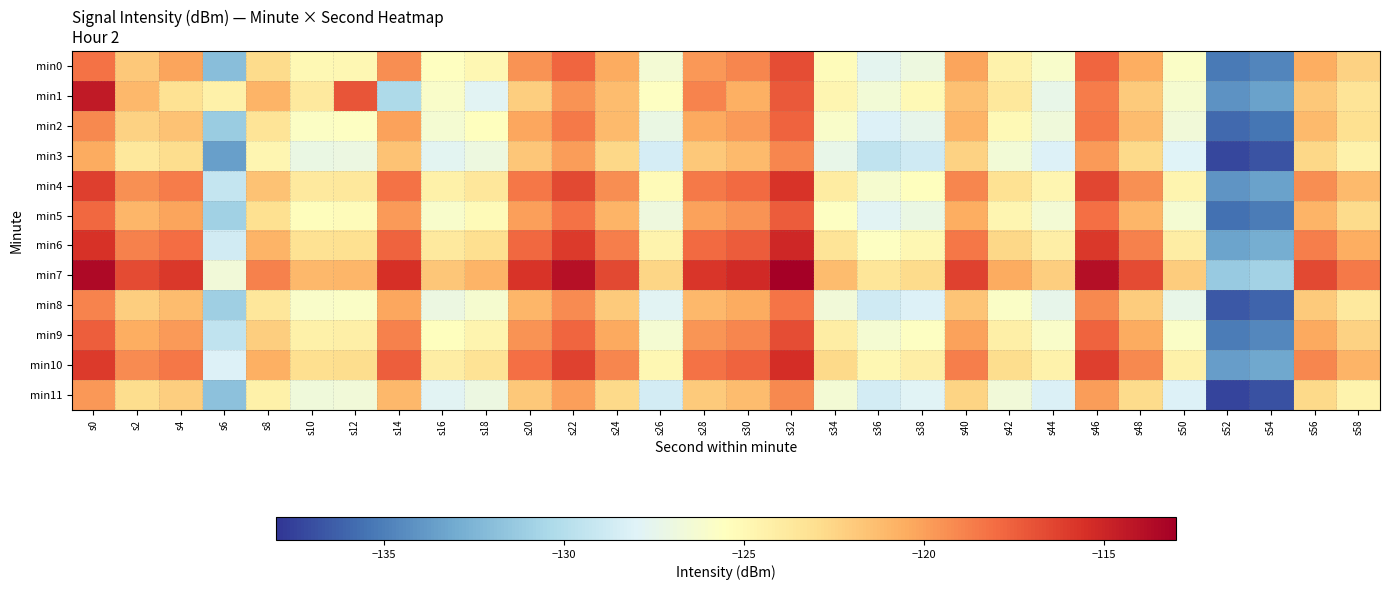

How many data points does each series have?

30